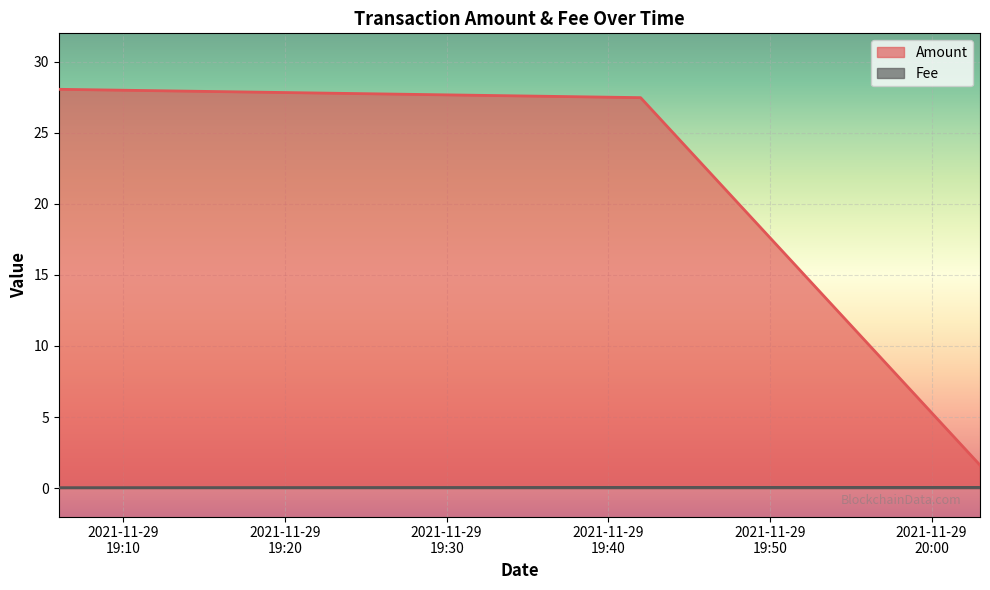

Which has a higher value, 2021-11-29 19:06:00 or 2021-11-29 19:42:00?

2021-11-29 19:06:00